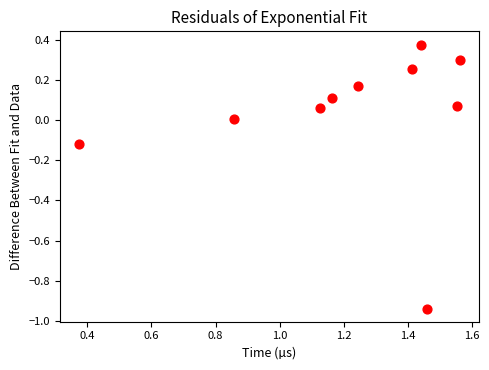

What is the range of Y values (max minus min)?

1.3